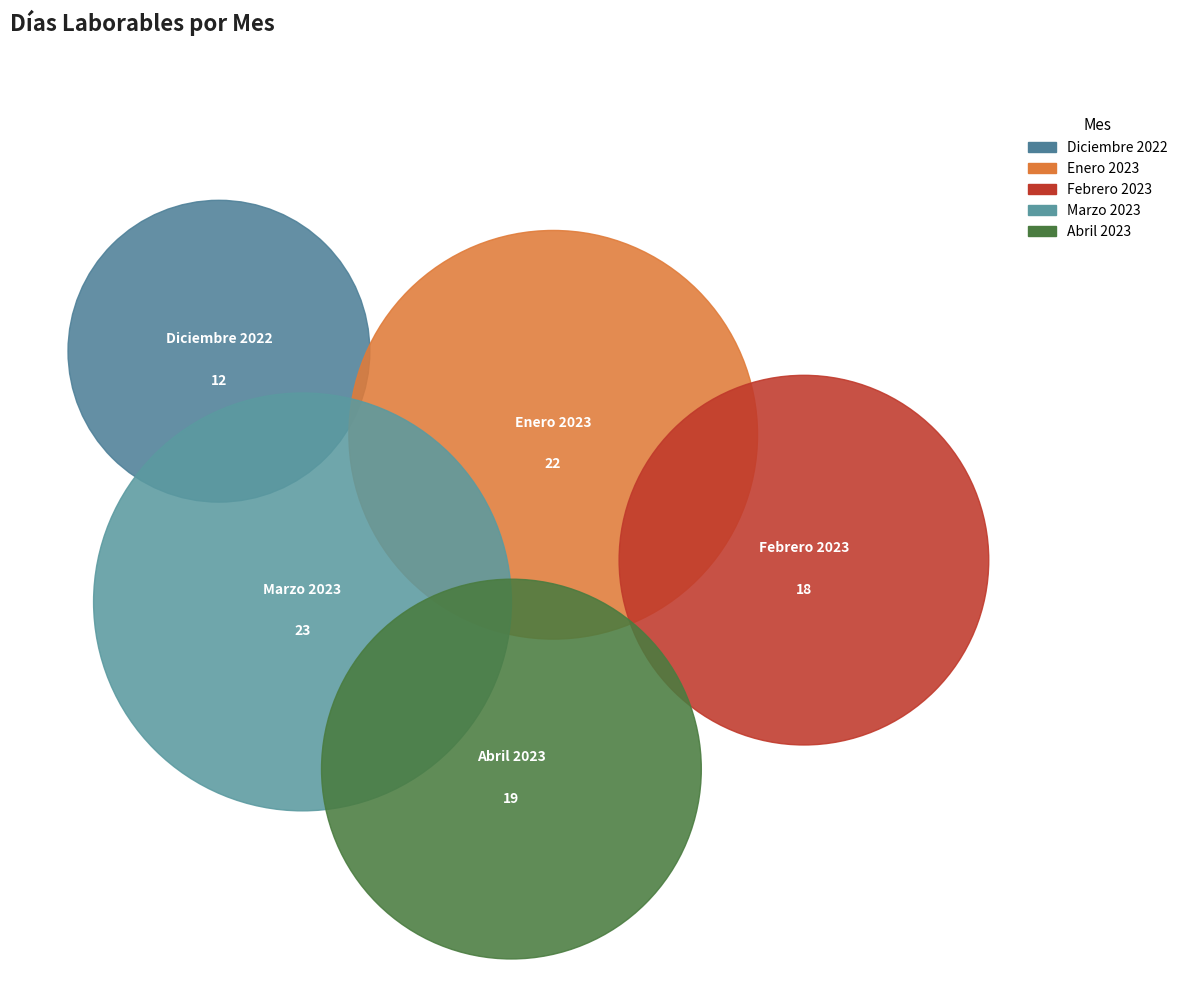

What is the change in value from Marzo 2023 to Abril 2023?

-4